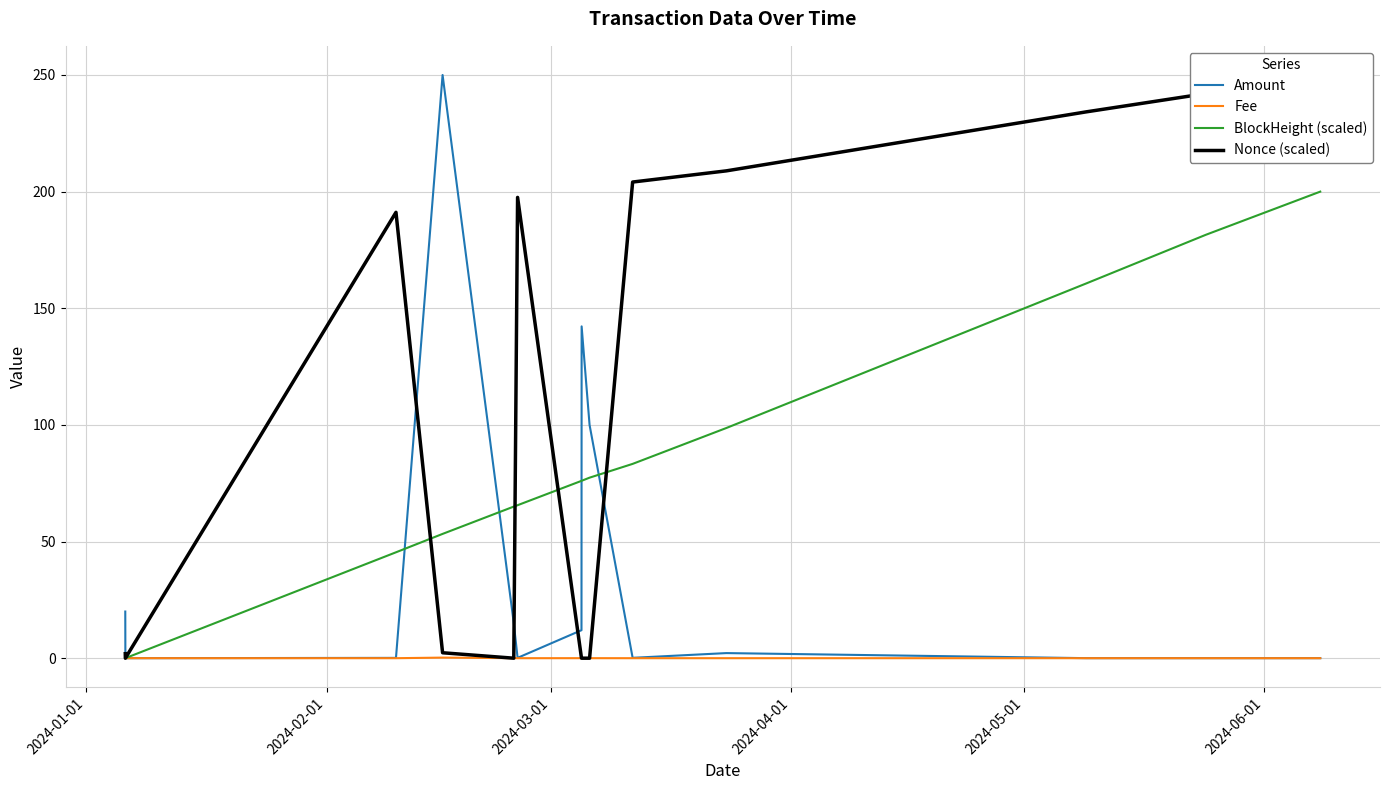

Is this an area chart (filled region under the line)?

No